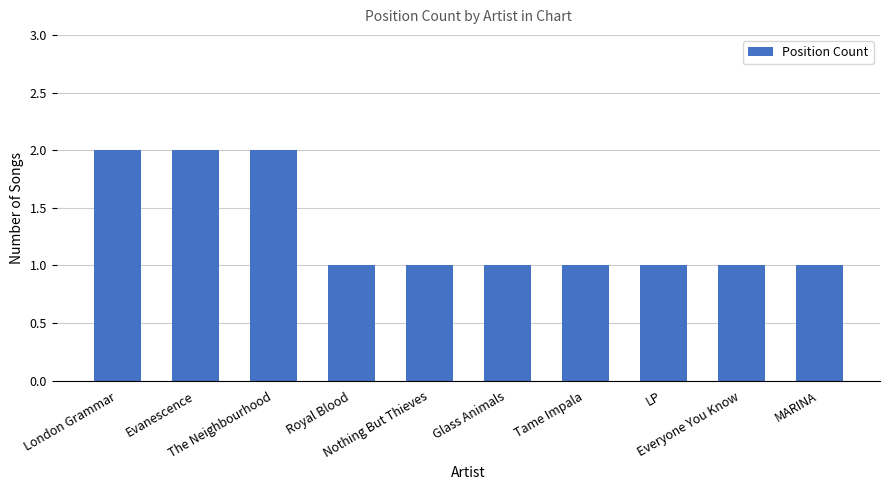

Reading left to right, what are all the values shown in this chart?

2	2	2	1	1	1	1	1	1	1